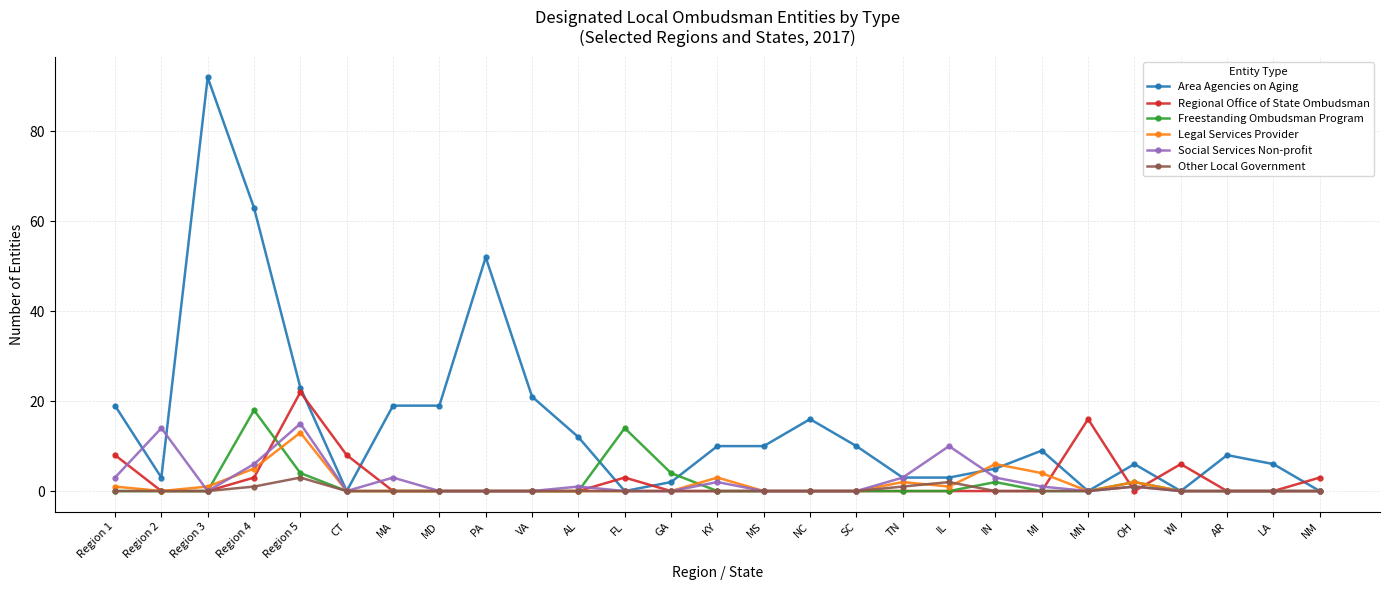

Does the chart have visible grid lines?

Yes